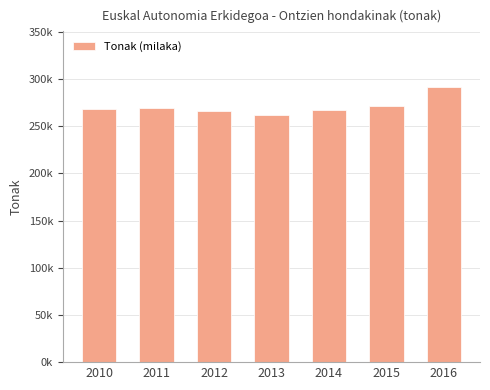

Reading left to right, transcribe all the data shown in this chart.

2010=268030.0	2011=269284.1	2012=265804.6	2013=262174.2	2014=267111.1	2015=271254.6	2016=292077.1